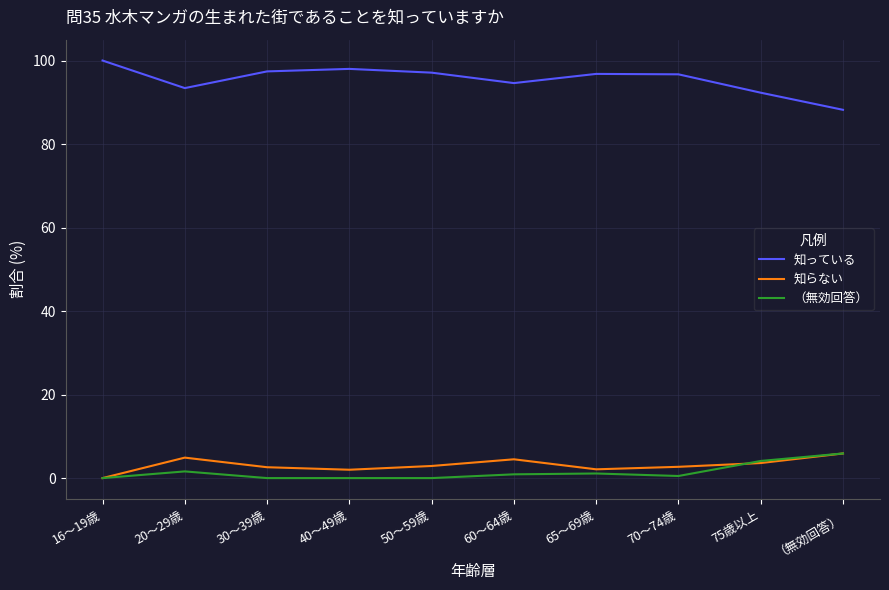

What is the difference between the highest and lowest values at （無効回答）?

82.3